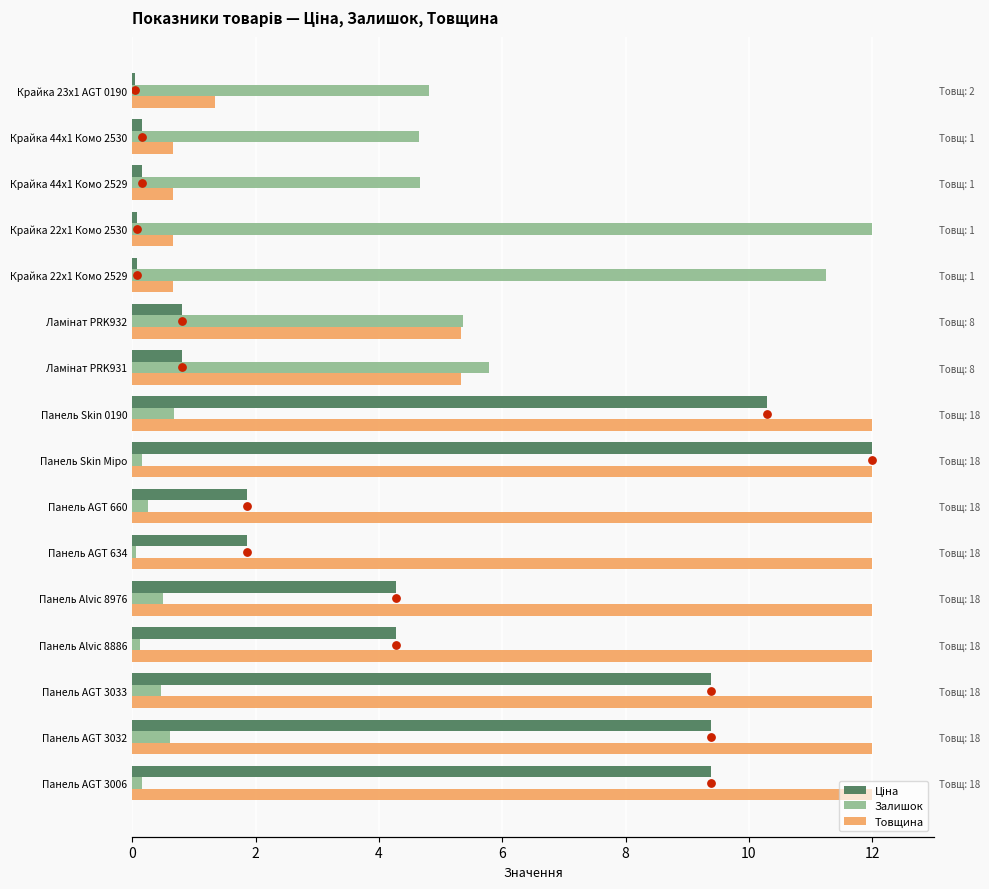

What are all the series names shown in the legend?

Ціна, Залишок, Товщина